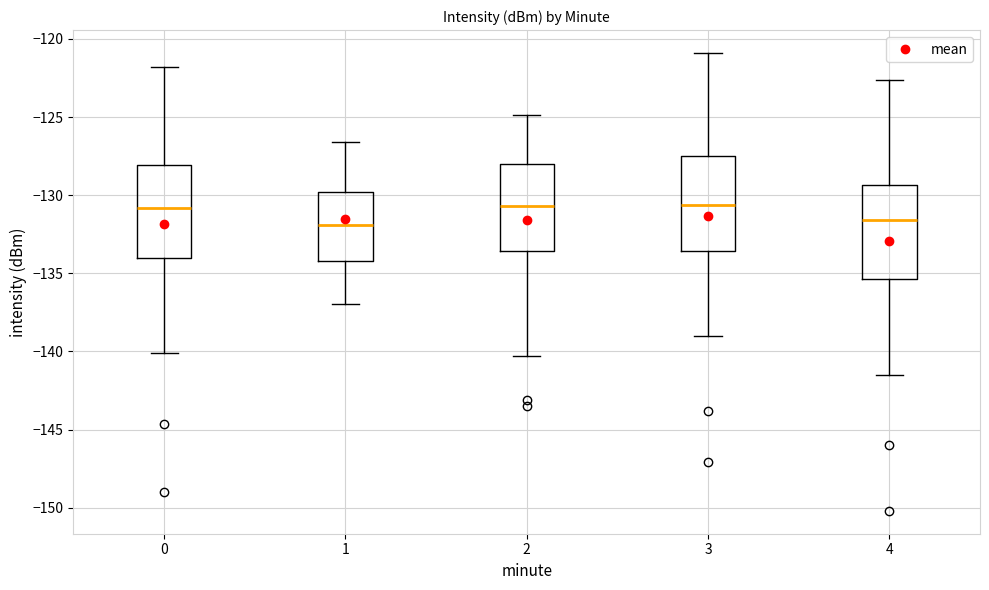

Where does the lower whisker of the box at x = 1 end on the y-axis? The values are not printed on the chart, so give them approximately, as read against the axis.

-137.0